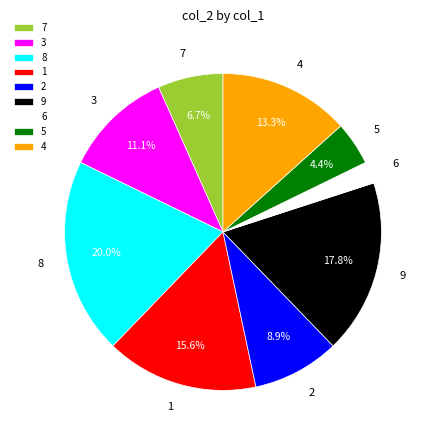

Is there a majority slice in this chart?

No